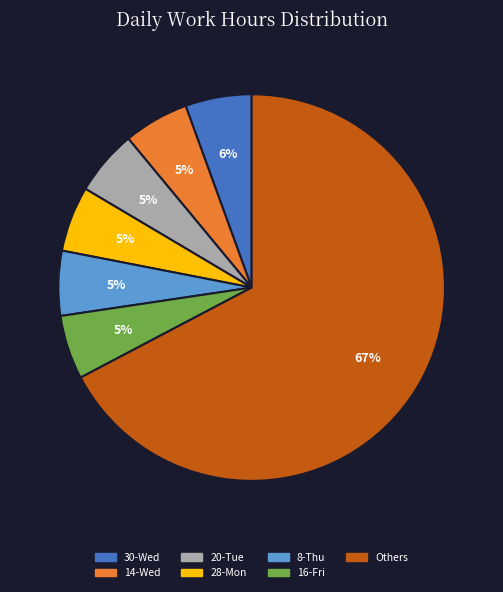

Do 20-Tue and 8-Thu together represent more than half of the pie?

No